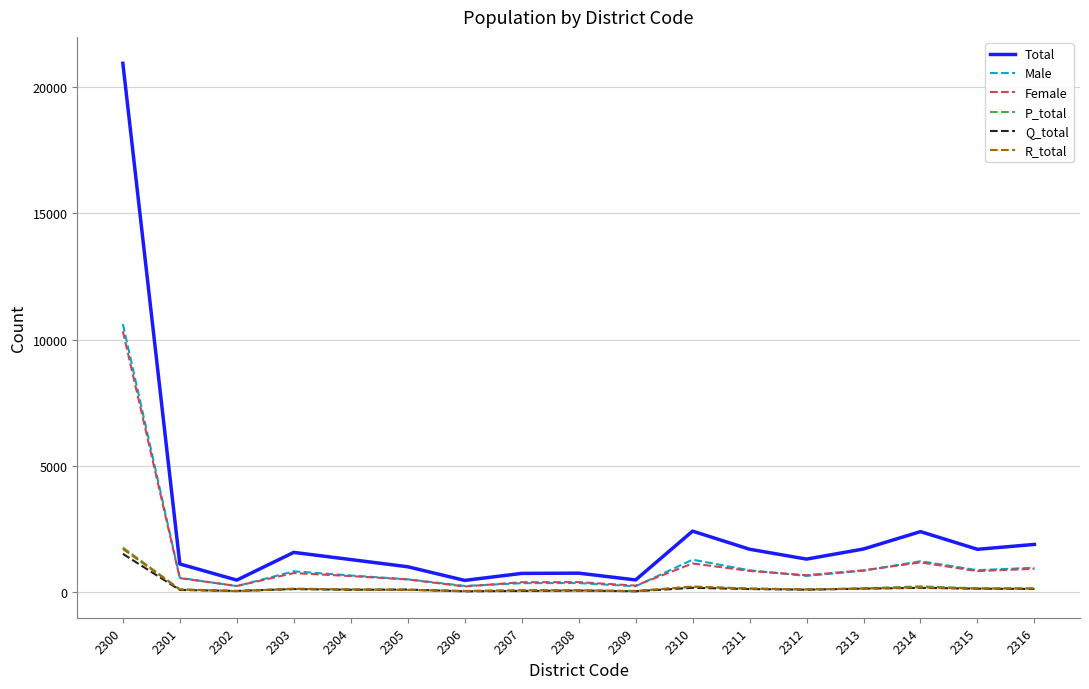

True or false: Q_total and Female intersect in this chart.

False